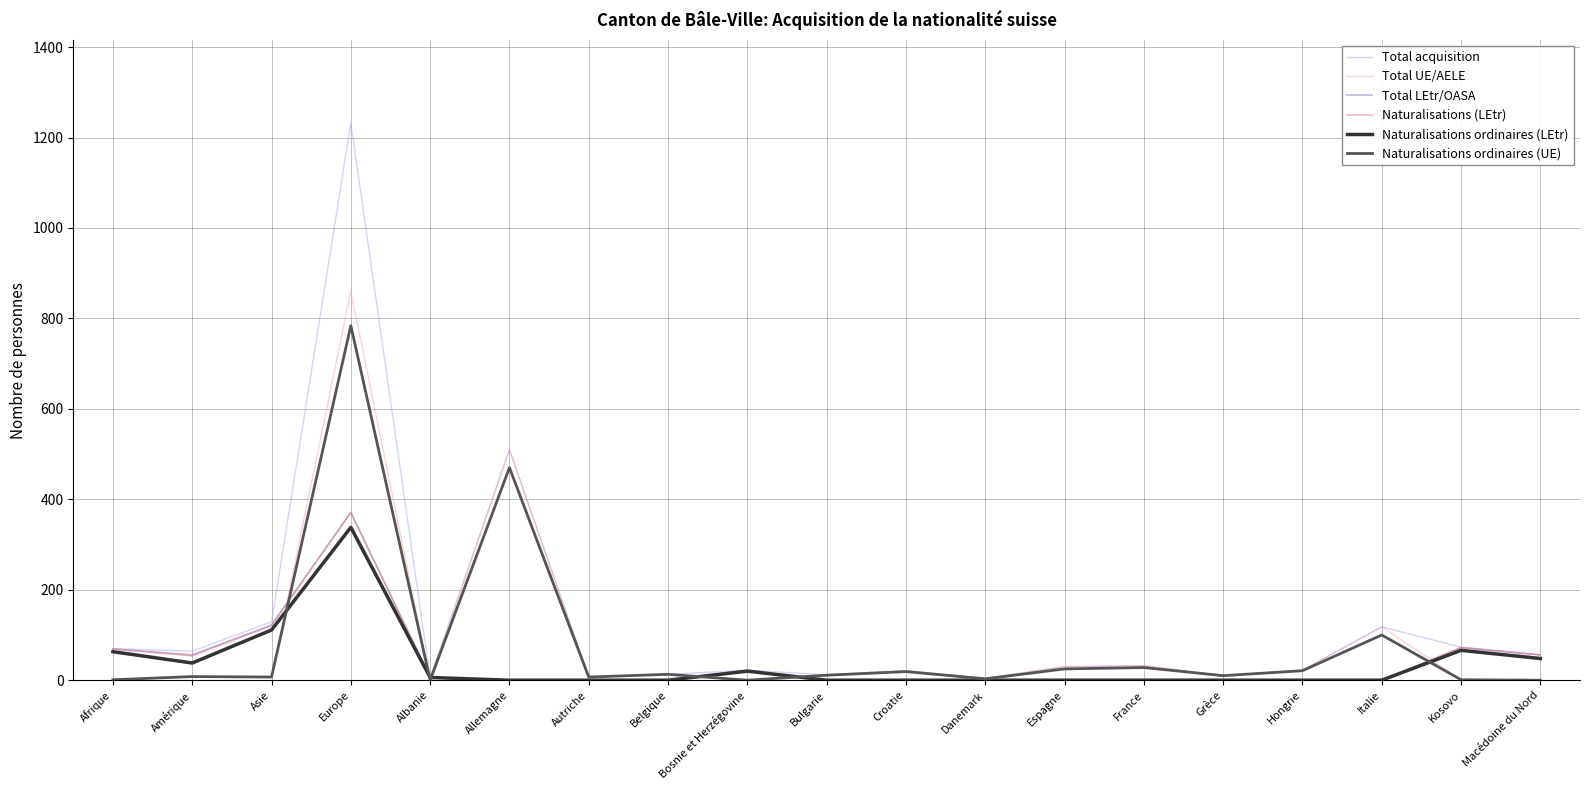

How many lines are shown in the chart?

6